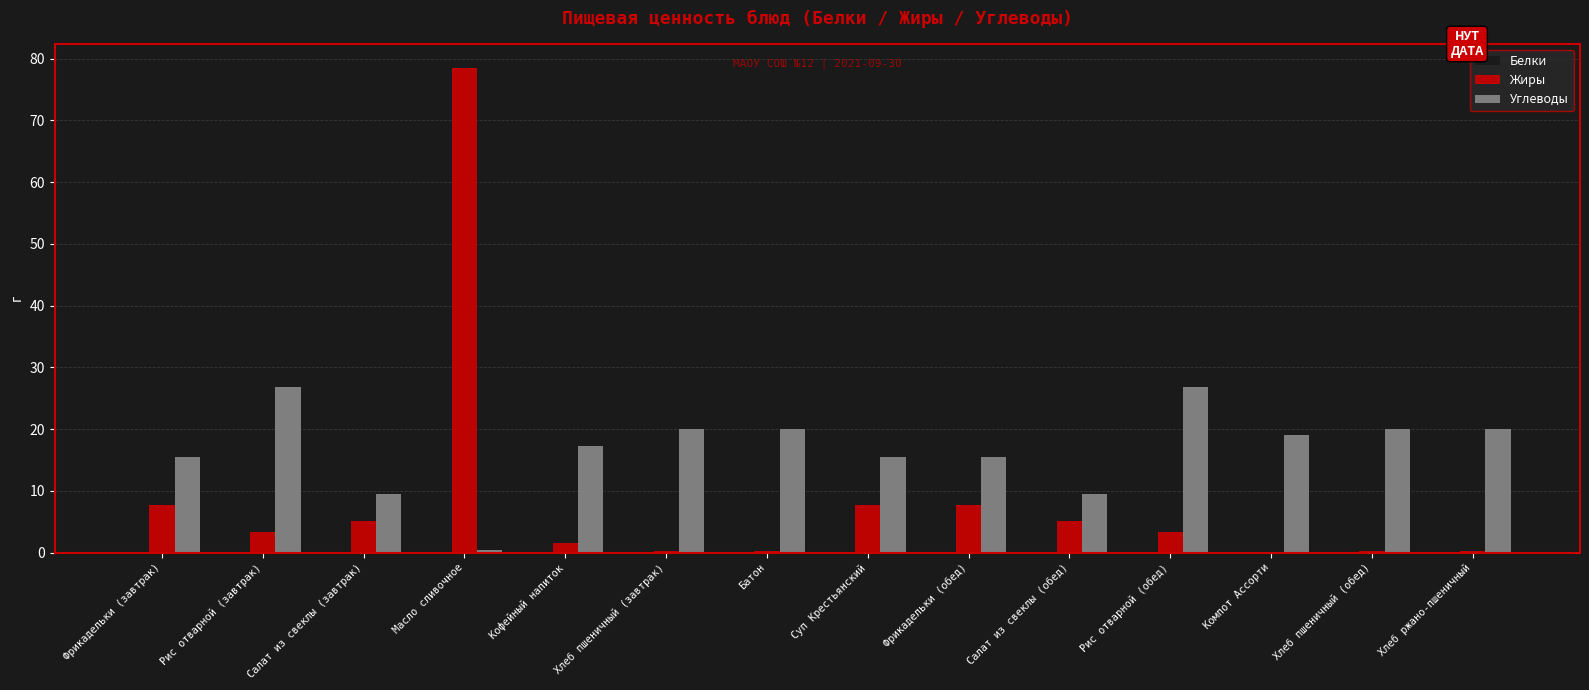

What is the sum of all Белки values?

29.0